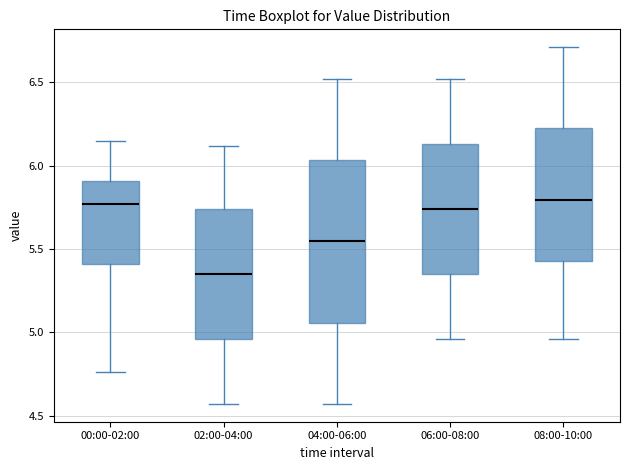

Where is the lower edge of the box for 08:00-10:00 on the y-axis? The values are not printed on the chart, so give them approximately, as read against the axis.

5.45